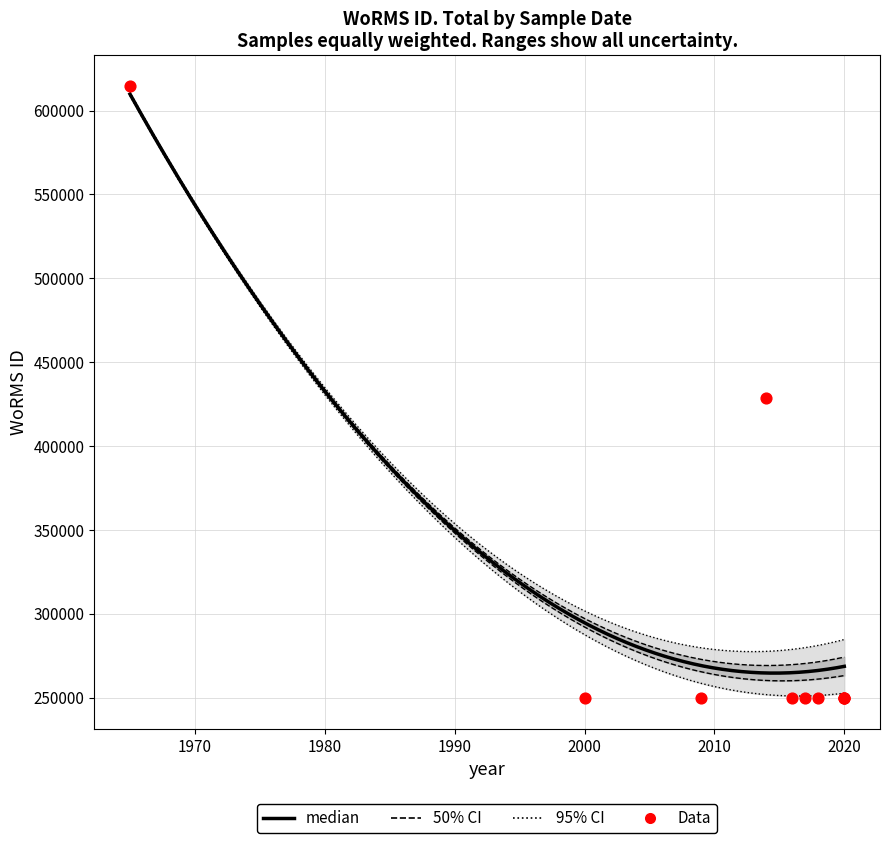

Between 18-02-2009 and 15-10-2020, which is larger?

18-02-2009